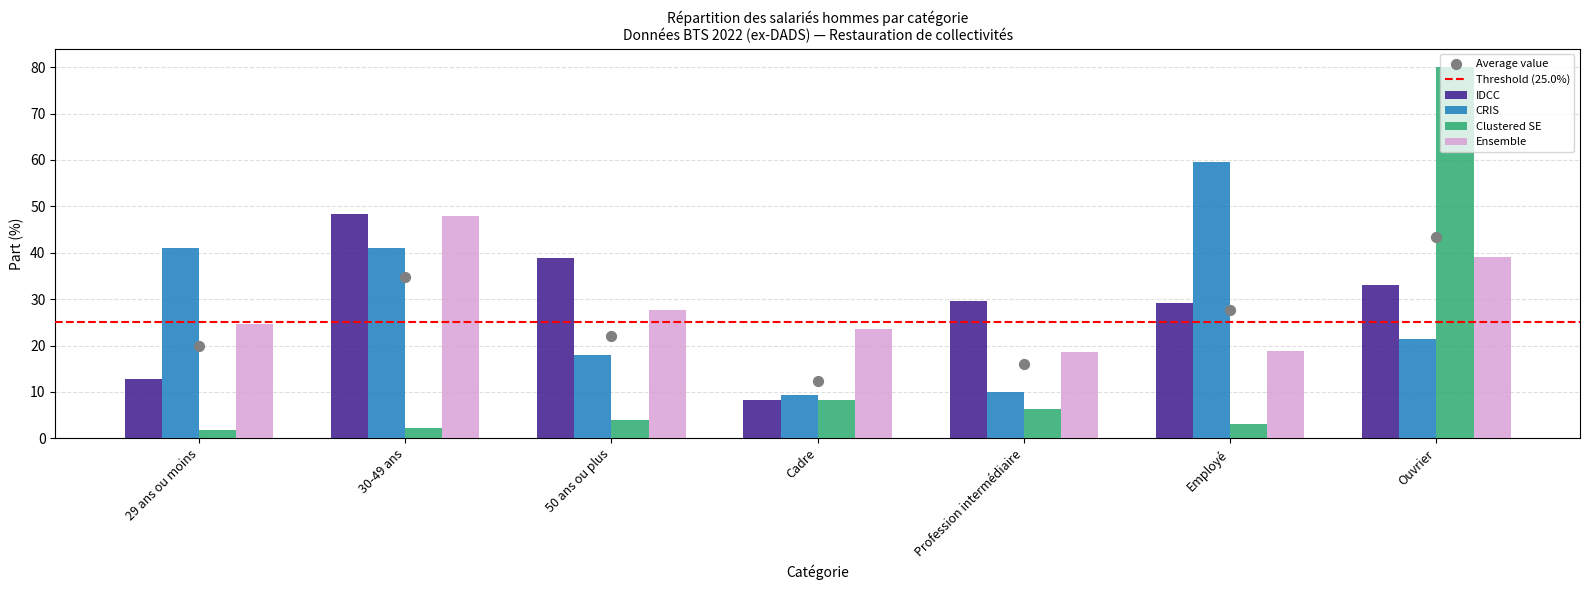

At how many categories does at least one series exceed 14?

7